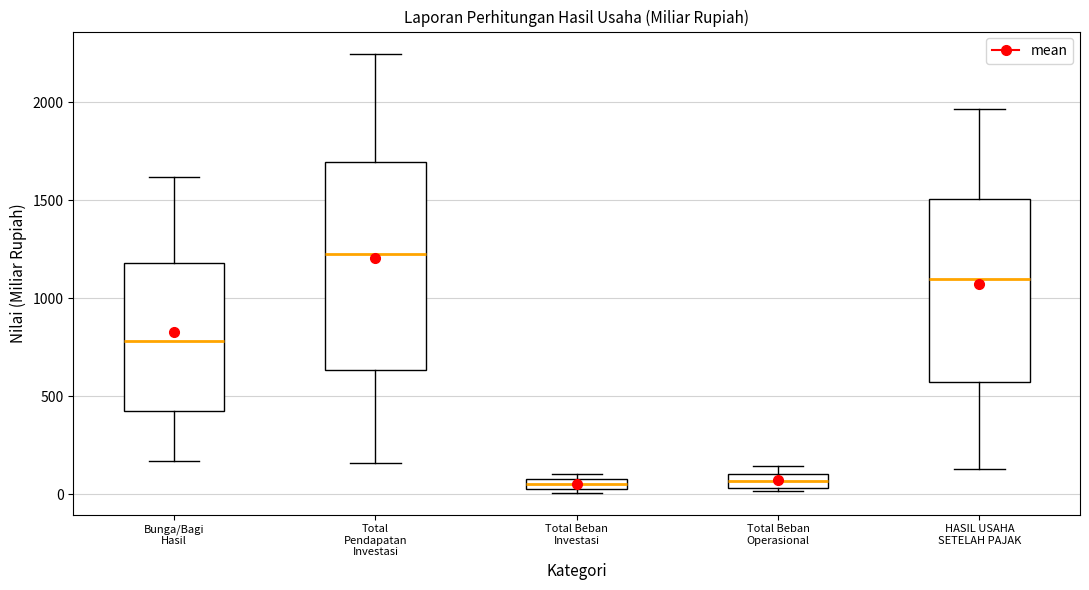

Which box has the highest median line?

Total Pendapatan Investasi